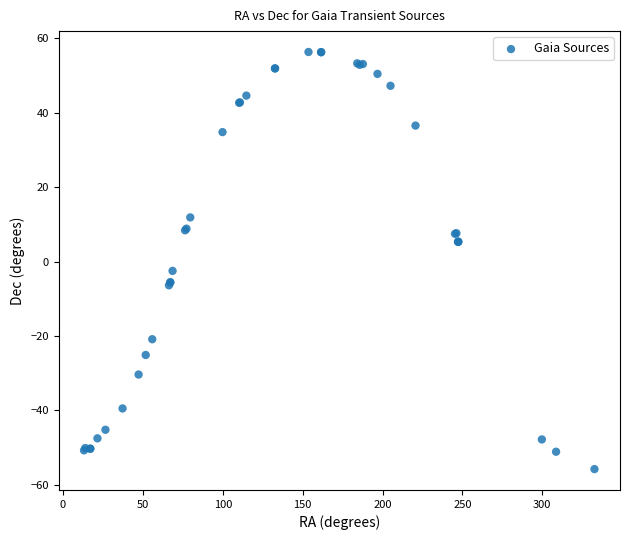

What Y value in the scatter plot is closest to 0?

-2.5